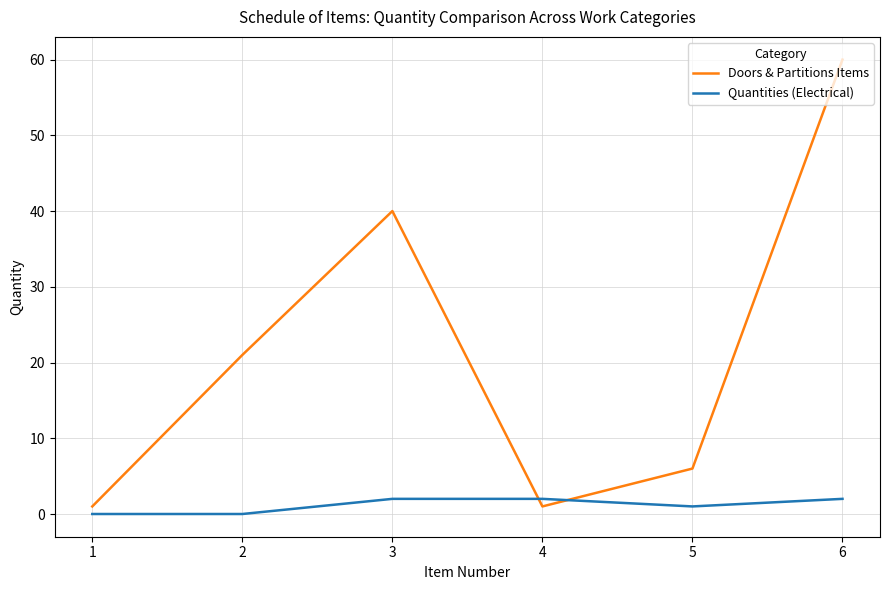

After their last crossing, which series has the higher values: Quantities (Electrical) or Doors & Partitions Items?

Doors & Partitions Items